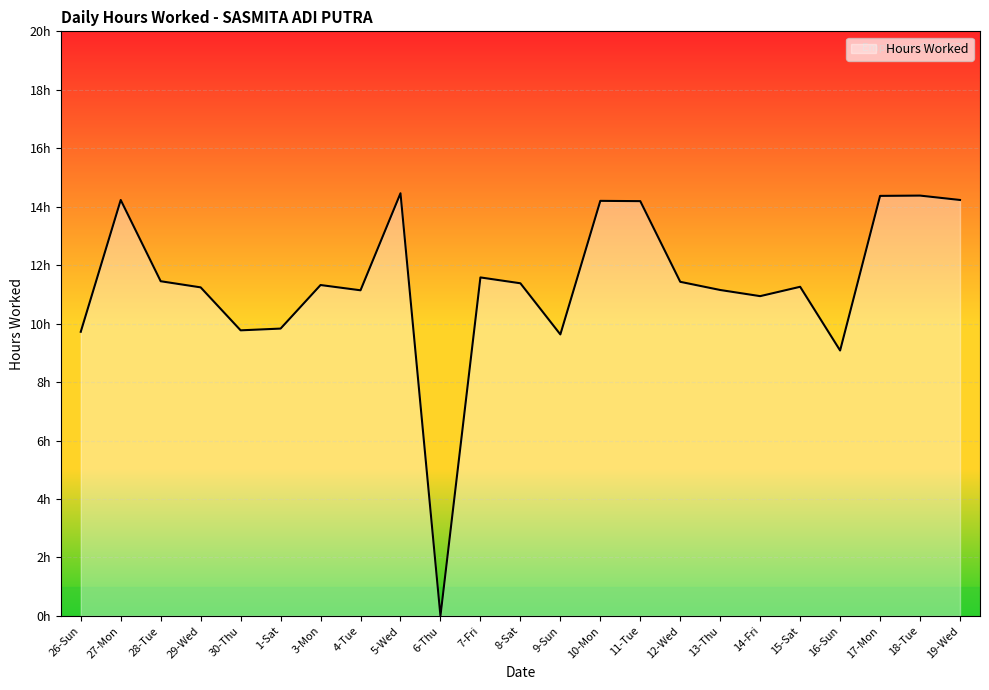

Does the chart display data point markers on the line(s)?

No